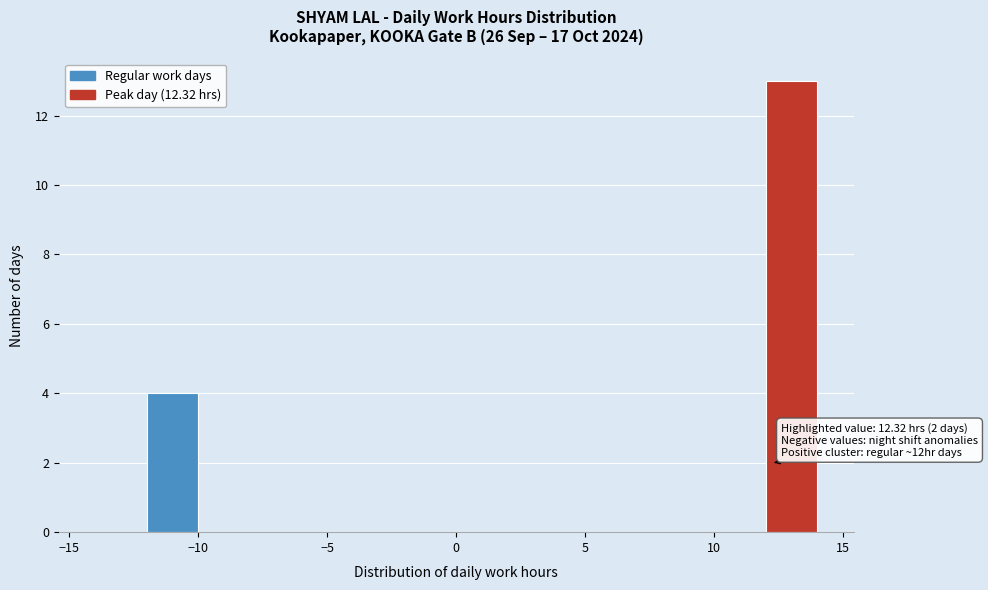

Over which range of the x-axis is the bar tallest?

12 to 14